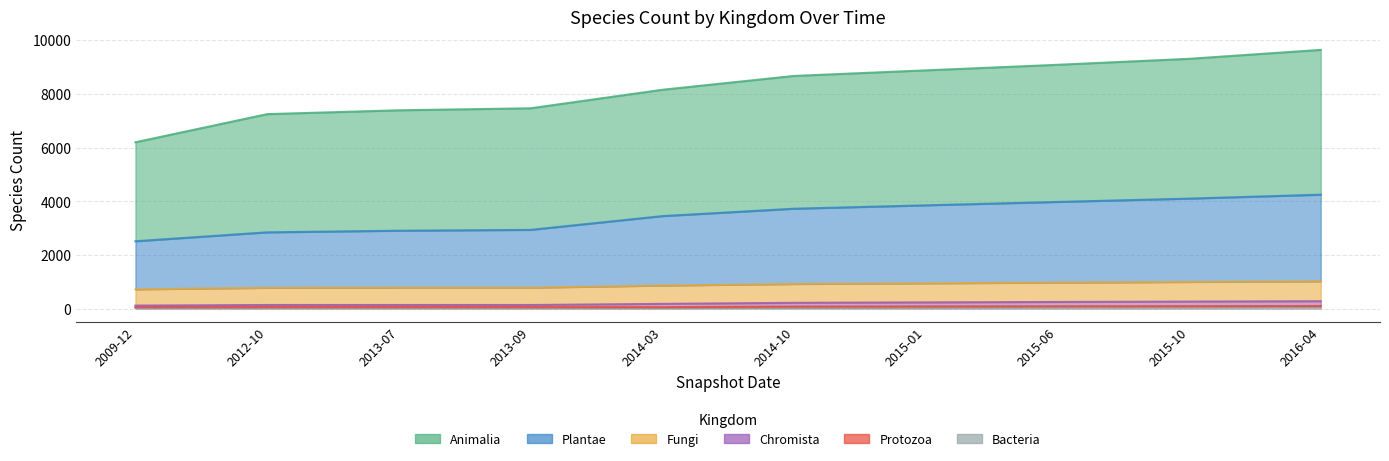

True or false: Plantae has more than 2 points higher than both neighbors.

False